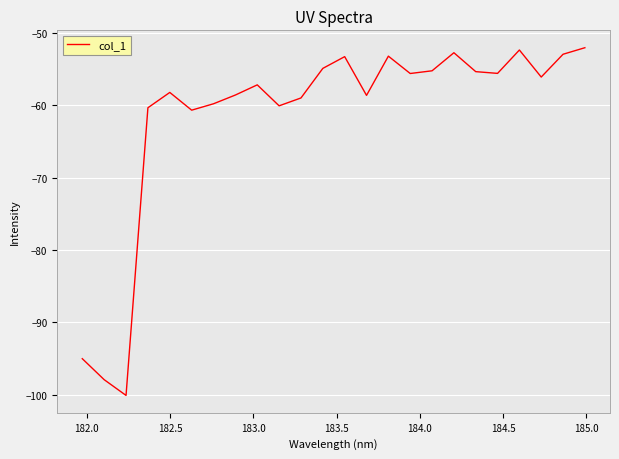

What is the maximum value shown in the chart?

-52.0